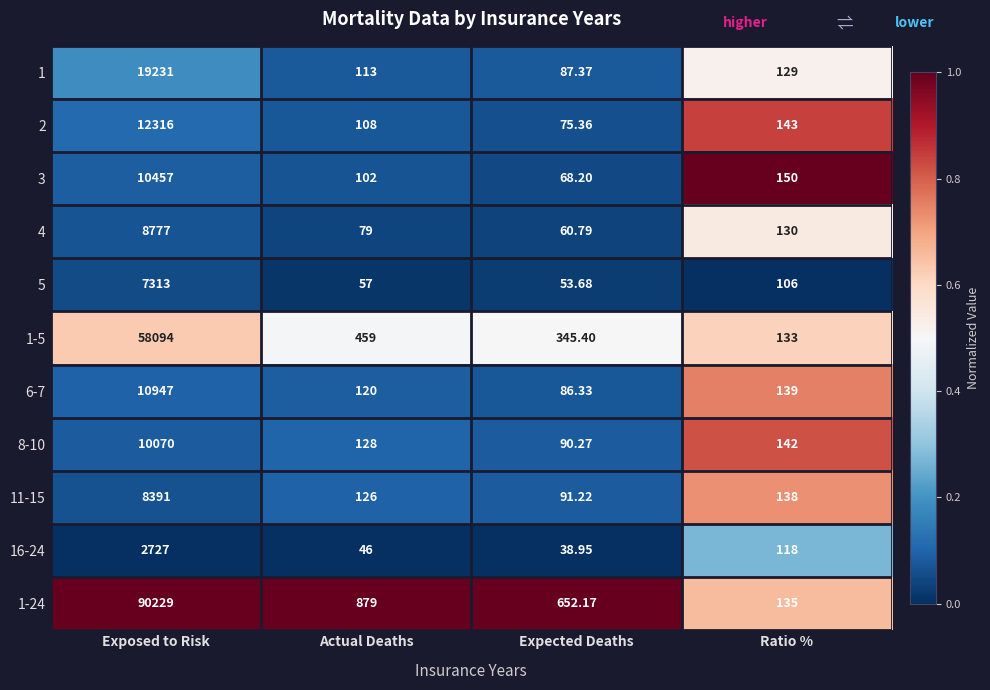

Where does the 16-24 series first go above 118?

Exposed to Risk